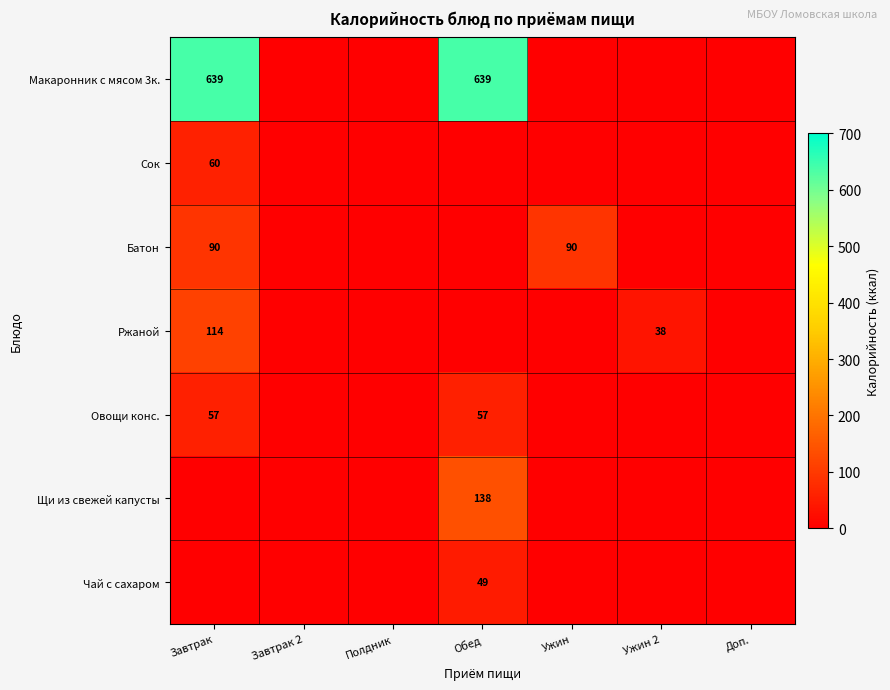

Is it true that Ржаной equals 194 at Завтрак?

False